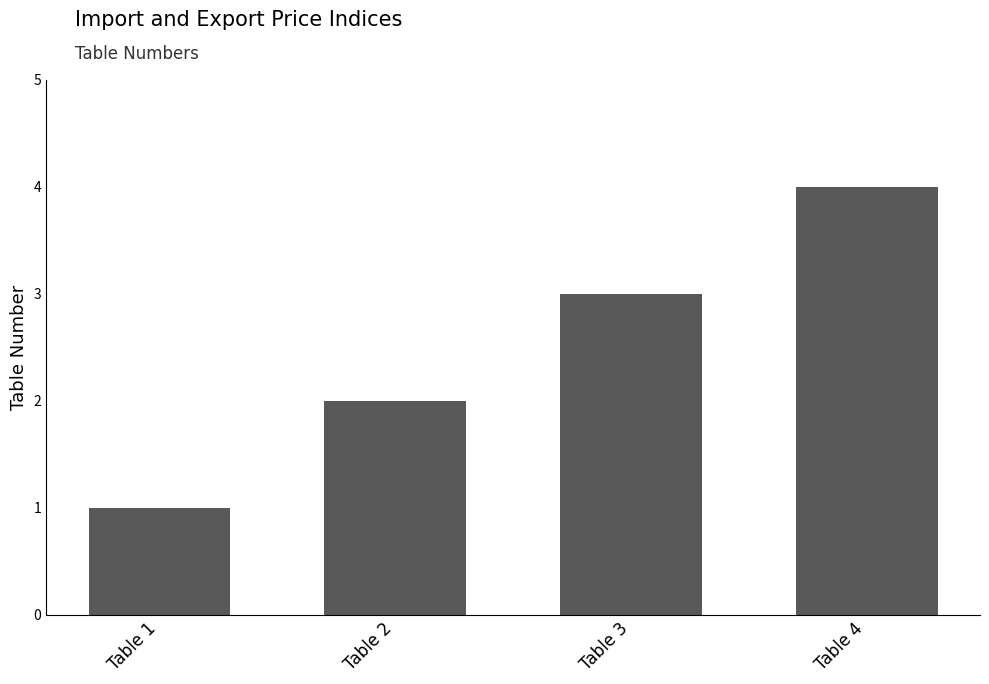

What is the greatest value displayed?

4